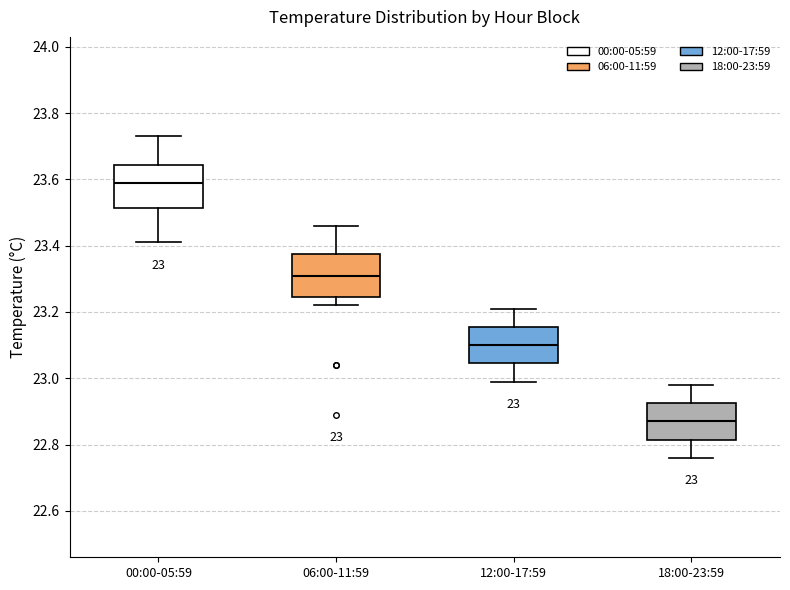

Which box's median line is the highest?

00:00-05:59